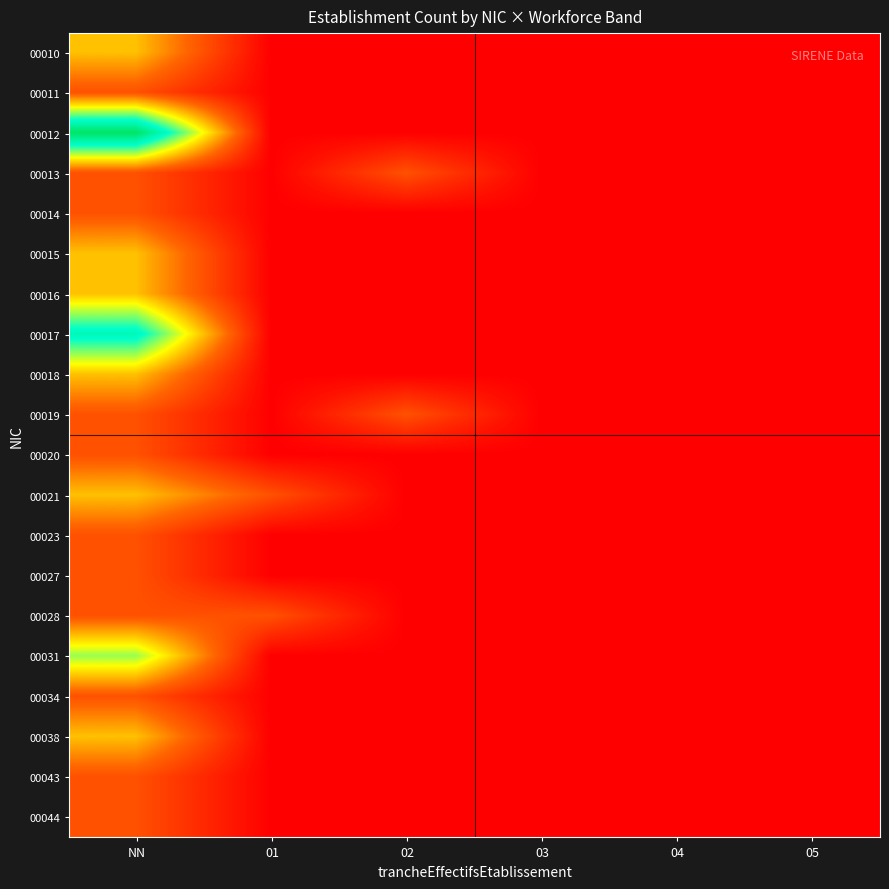

At which category is the sum across all series the highest?

NN